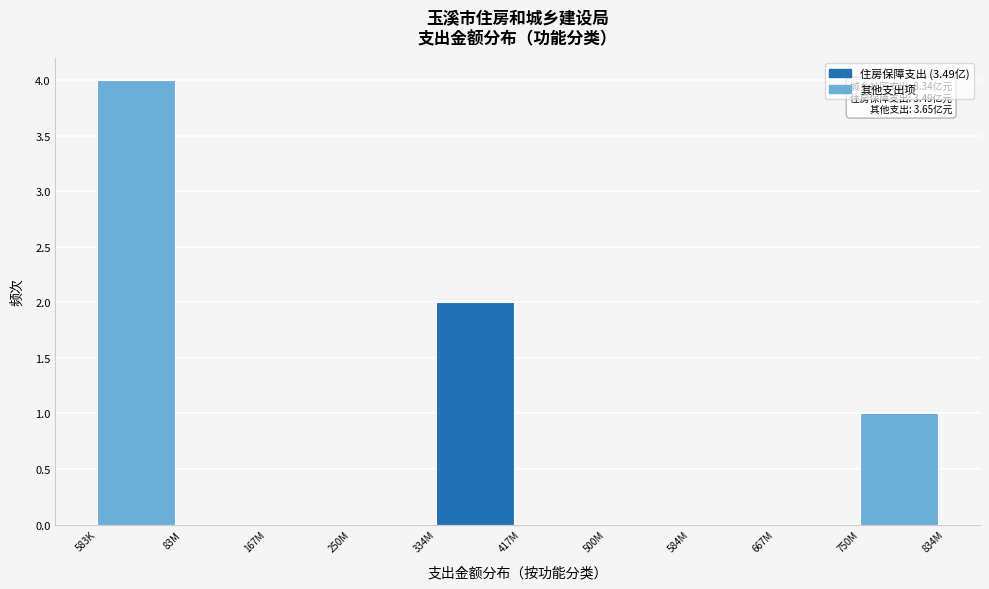

Reading right to left, list all the values displayed in this chart.

750M=1	667M=0	584M=0	500M=0	417M=0	334M=2	250M=0	167M=0	83M=0	583K=4